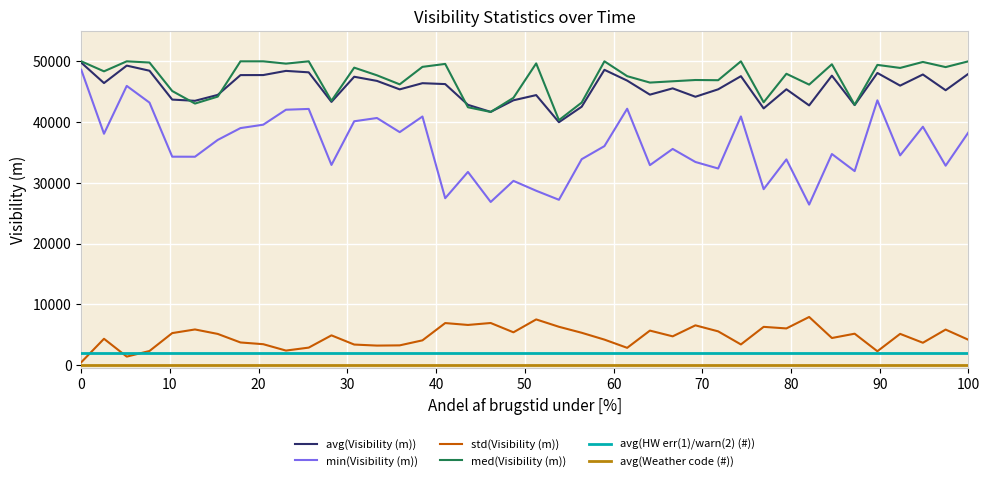

What is the greatest value displayed?

50000